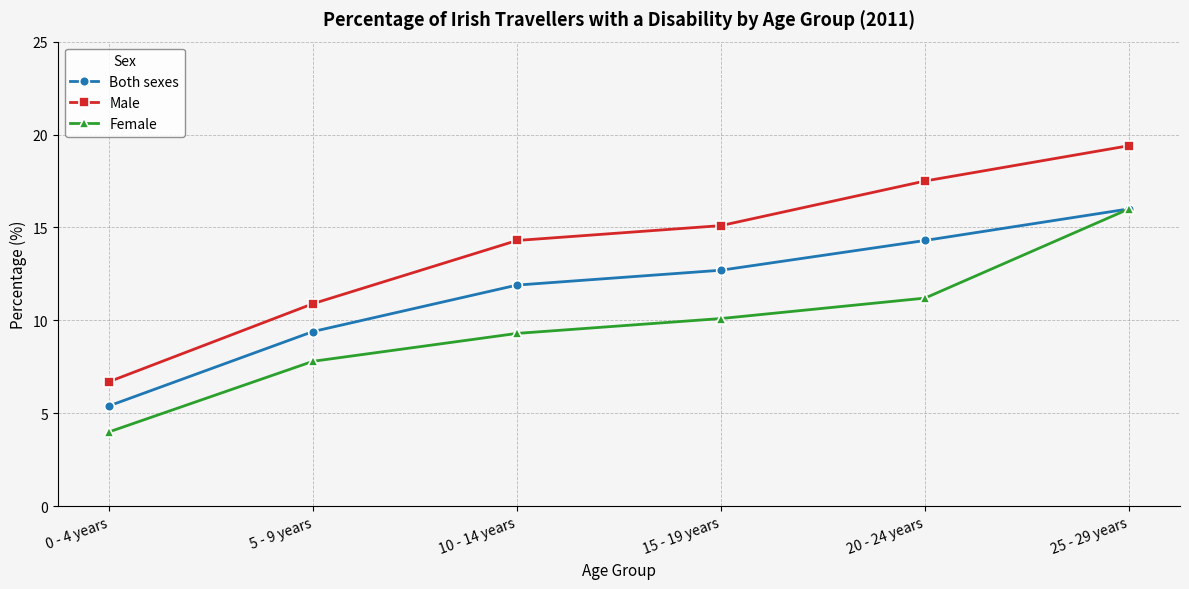

Reading right to left, transcribe all the data shown in this chart.

Both sexes: 16.0	14.3	12.7	11.9	9.4	5.4
Male: 19.4	17.5	15.1	14.3	10.9	6.7
Female: 16.0	11.2	10.1	9.3	7.8	4.0